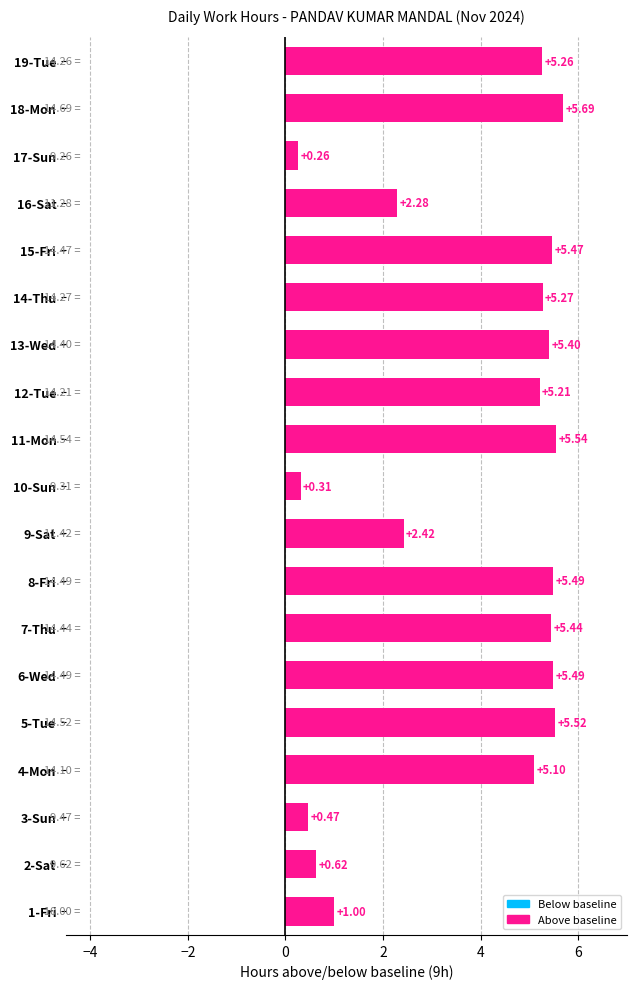

What is the difference between the second highest and second lowest values?

5.2